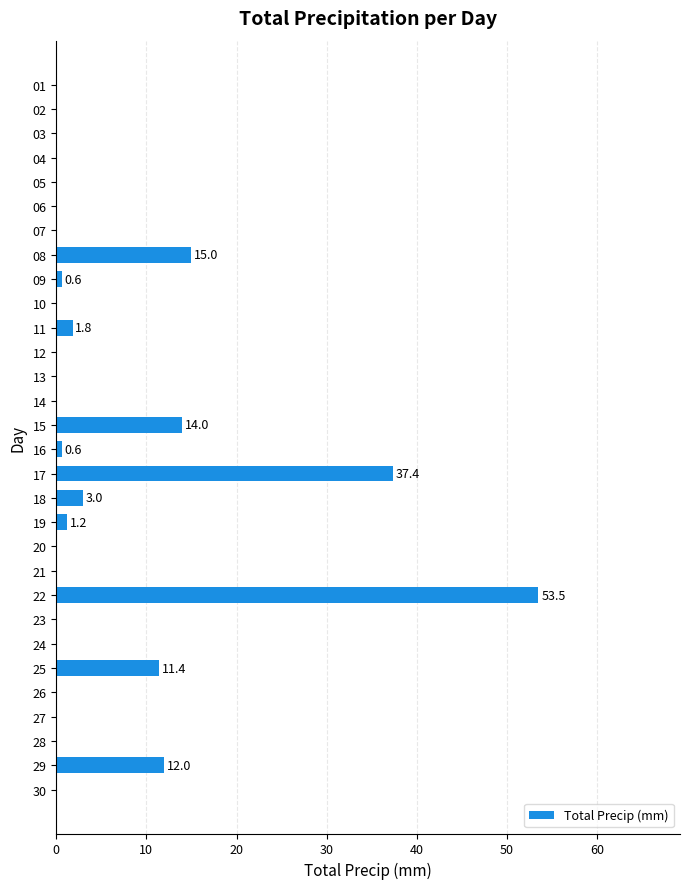

What is the sum of all values?

150.5